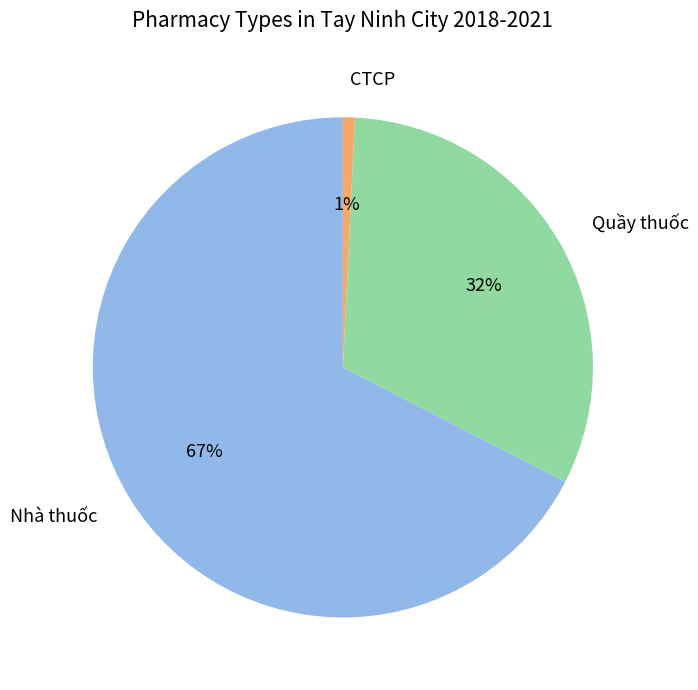

What percentage is the Nhà thuốc slice, to the nearest percent?

67%